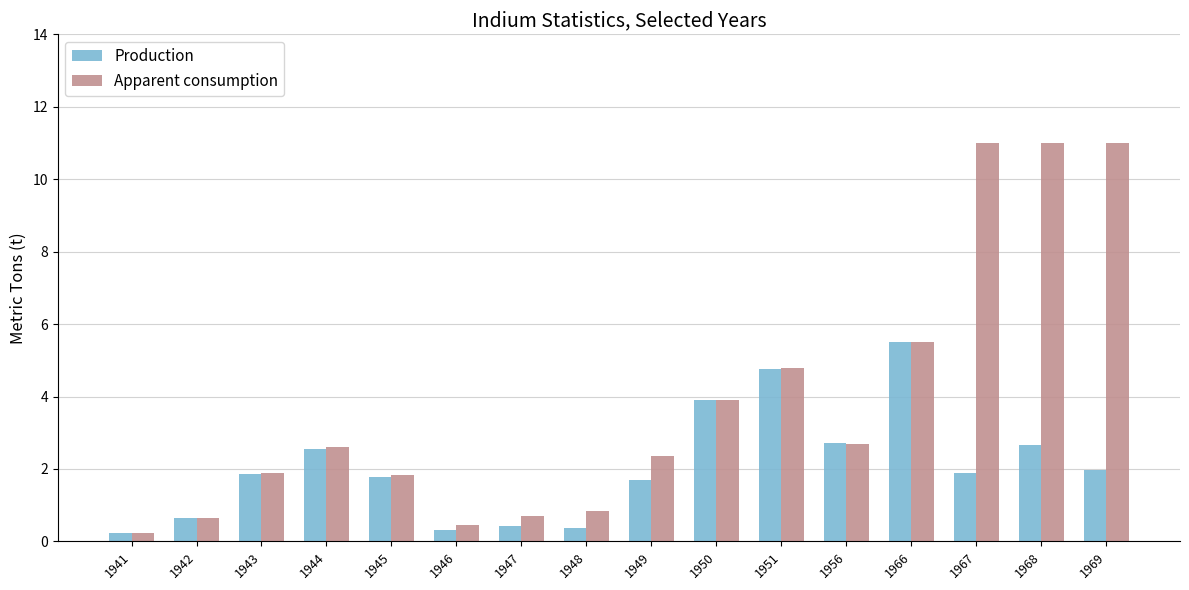

What is the value of the Production bar at the 11th from the left?

4.8